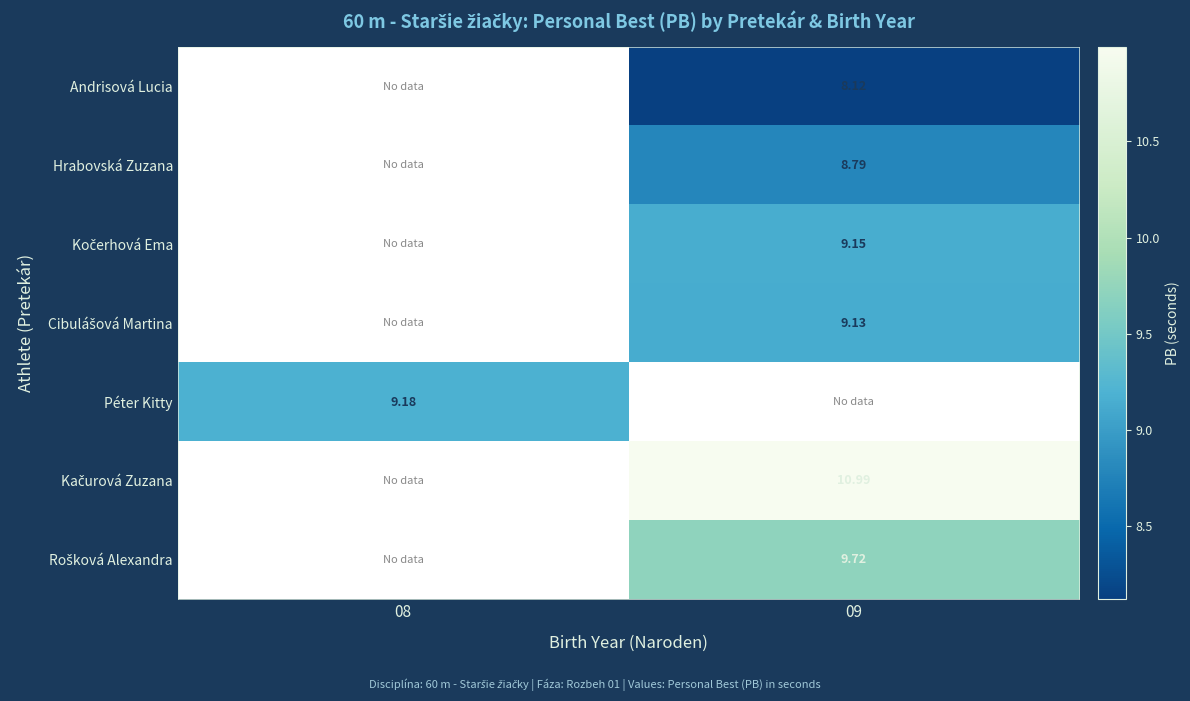

How many categories are shown in the chart?

2